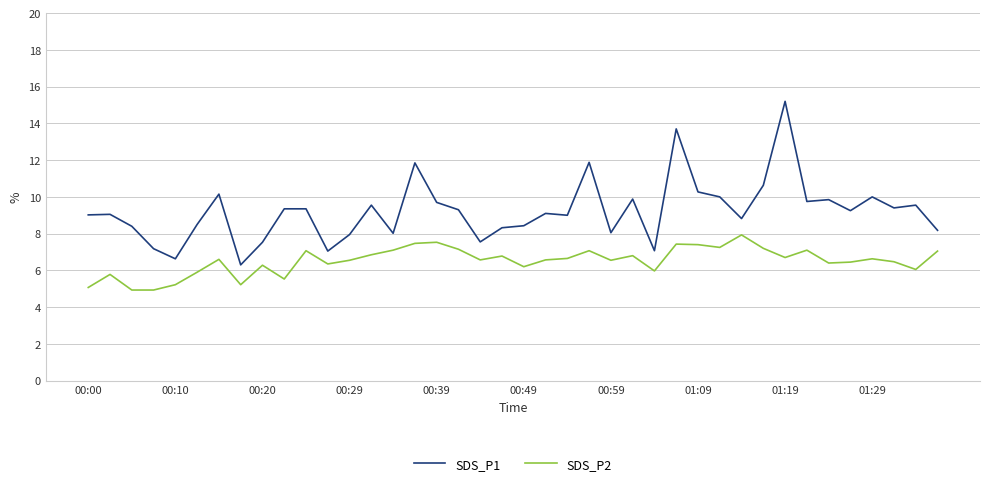

Which series has the largest range (max minus min)?

SDS_P1